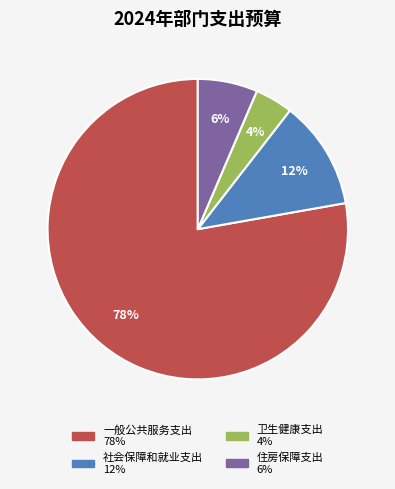

Do 一般公共服务支出 and 卫生健康支出 together represent more than half of the pie?

Yes